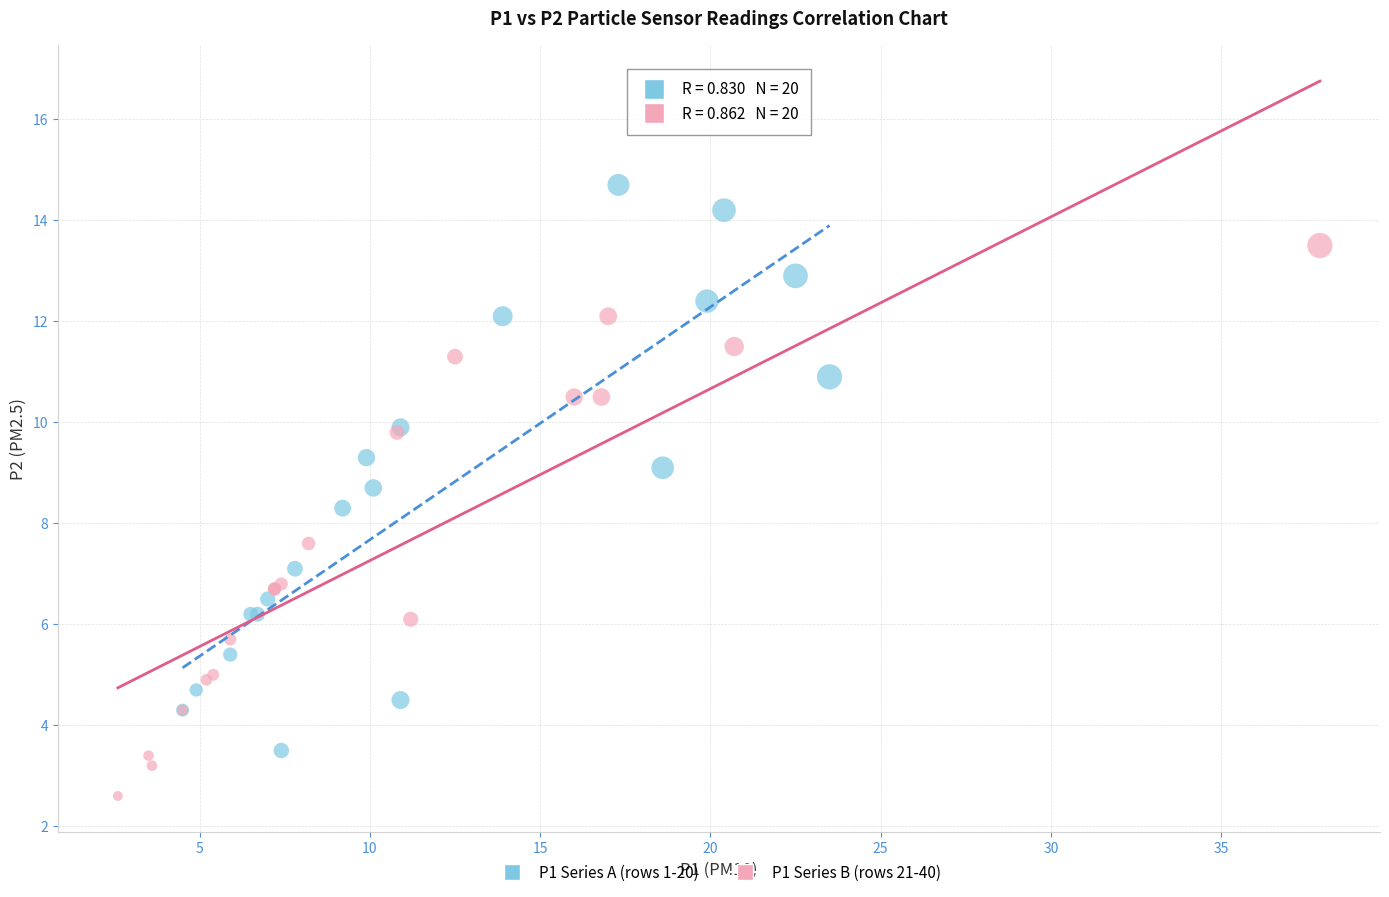

Which series reaches the maximum Y coordinate?

P1 Series A (rows 1-20)